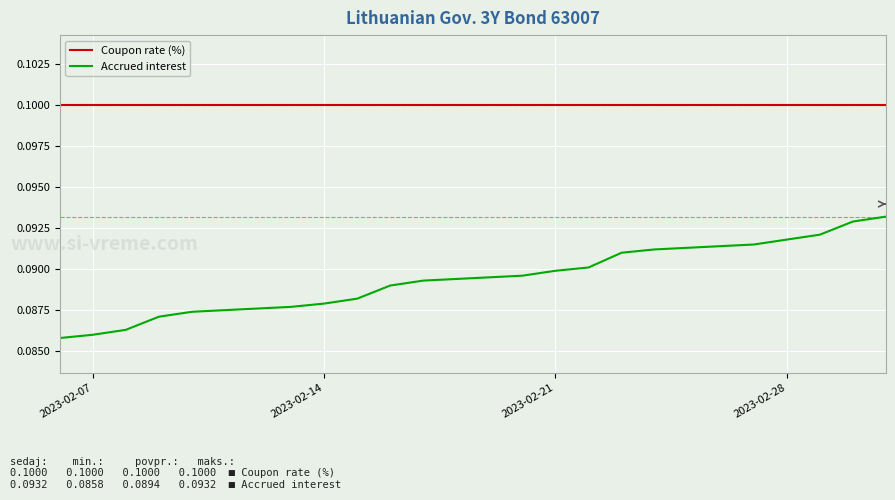

How many series are shown in this chart?

2